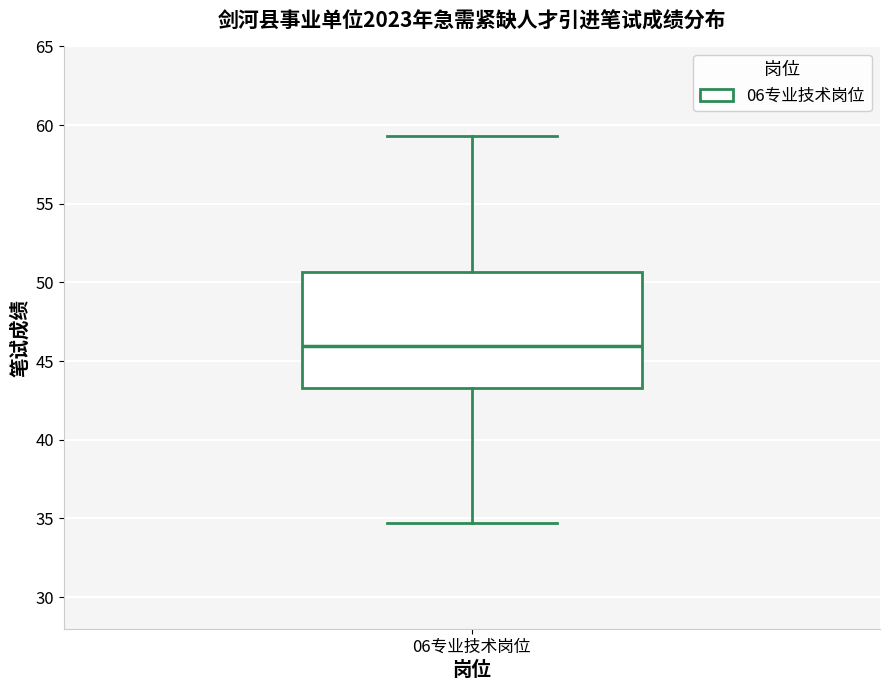

Read this box plot against the y-axis: the position of the median line, the range covered by the box, and the ends of both whiskers. The values are not printed on the chart, so give them approximately, as read against the axis.

median 46.0, box 43.5 to 50.5, whiskers 34.5 to 59.5